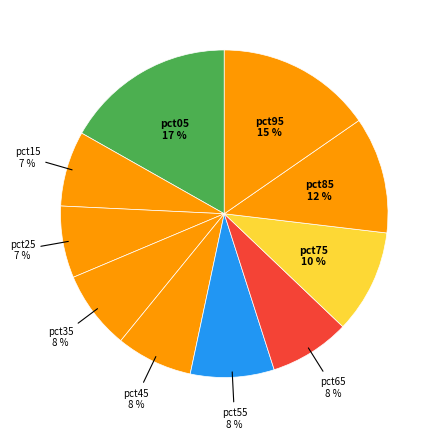

Is there any slice that represents more than half of the pie?

No